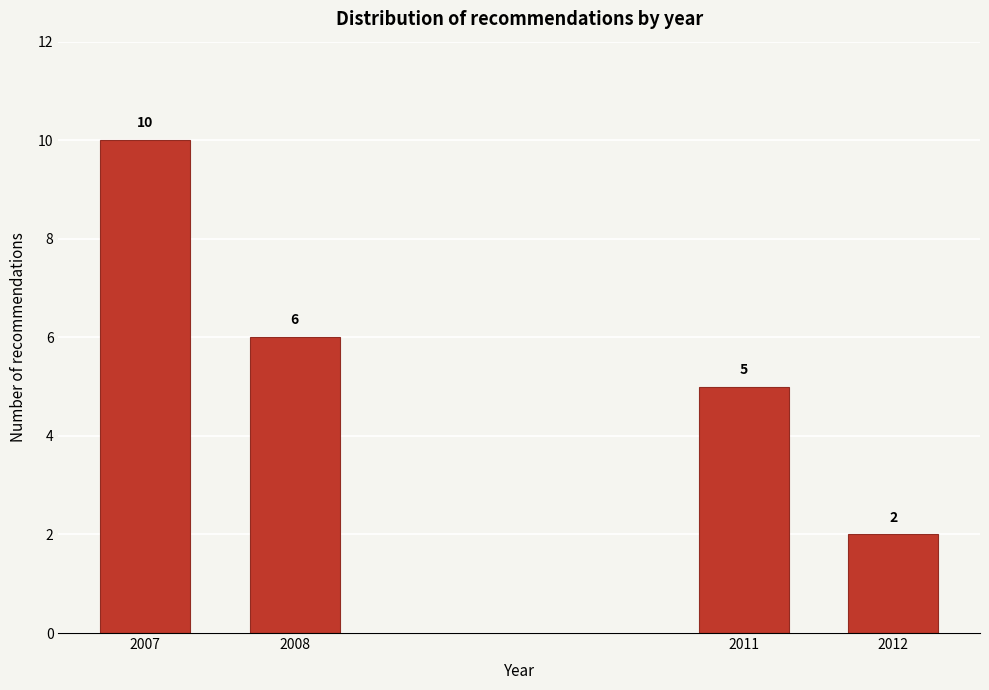

Reading left to right, extract all data points from this chart.

2007=10	2008=6	2011=5	2012=2